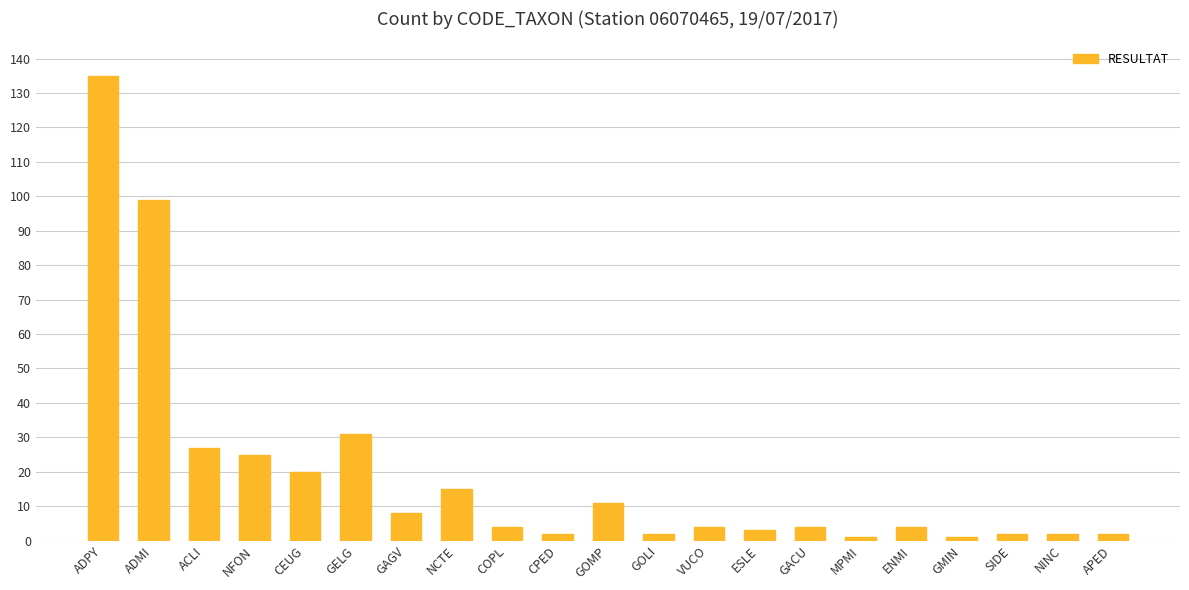

True or false: the data shows 135 at ADPY.

True